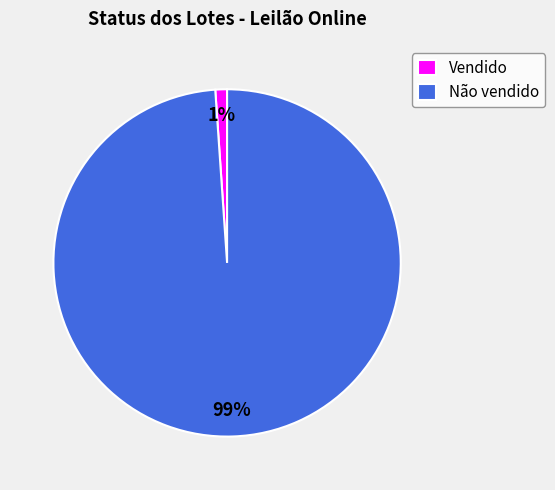

What is the smallest slice in the pie chart?

Vendido